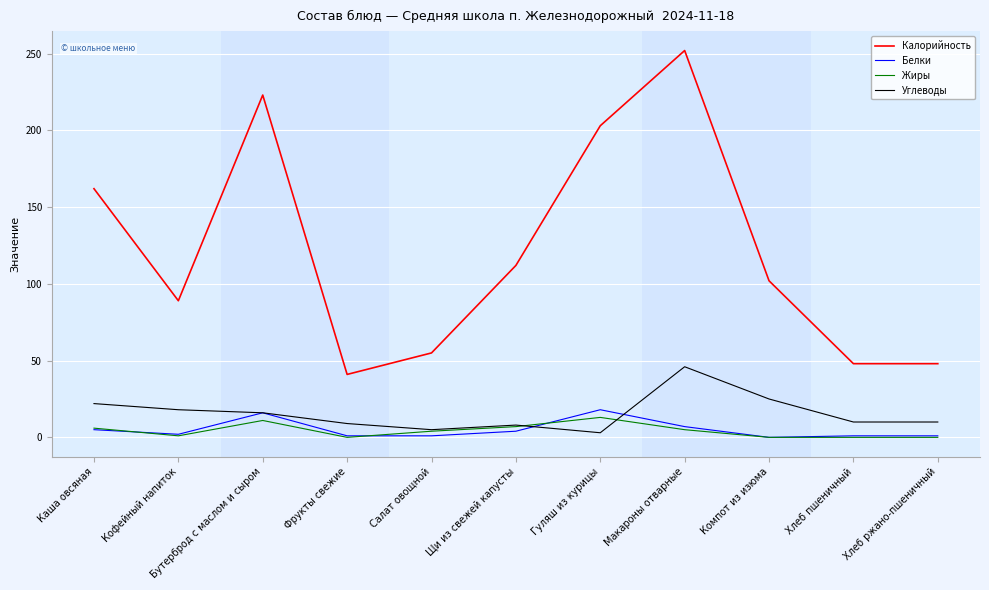

The Калорийность series shows 252 at Макароны отварные. True or false?

True